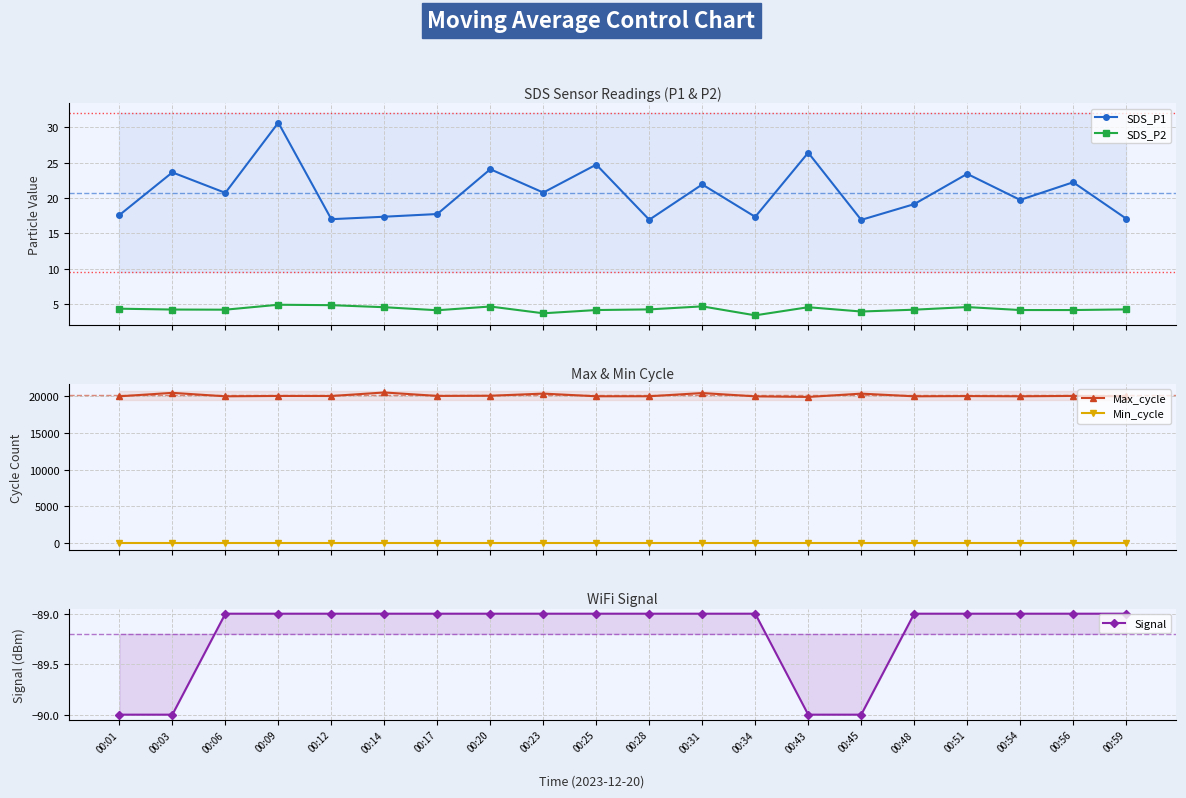

What are all the series names shown in the legend?

SDS_P1, SDS_P2, Max_cycle, Min_cycle, Signal